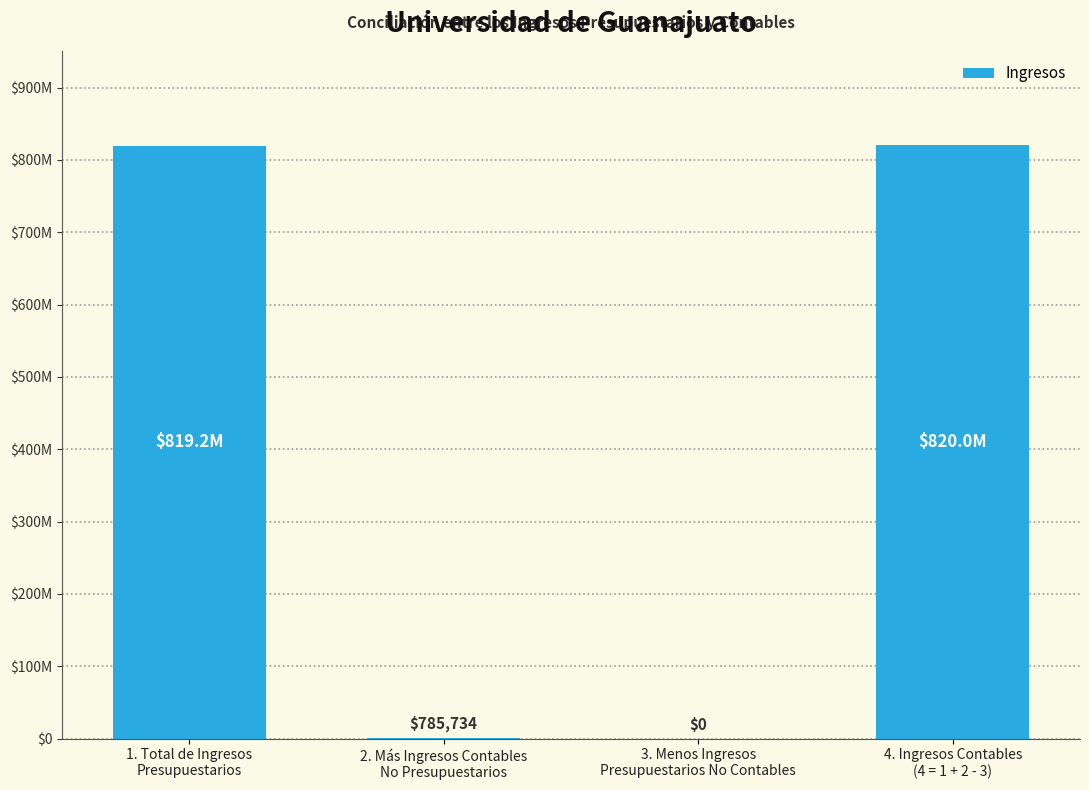

Where does the data first go above 819206126?

1. Total de Ingresos
Presupuestarios